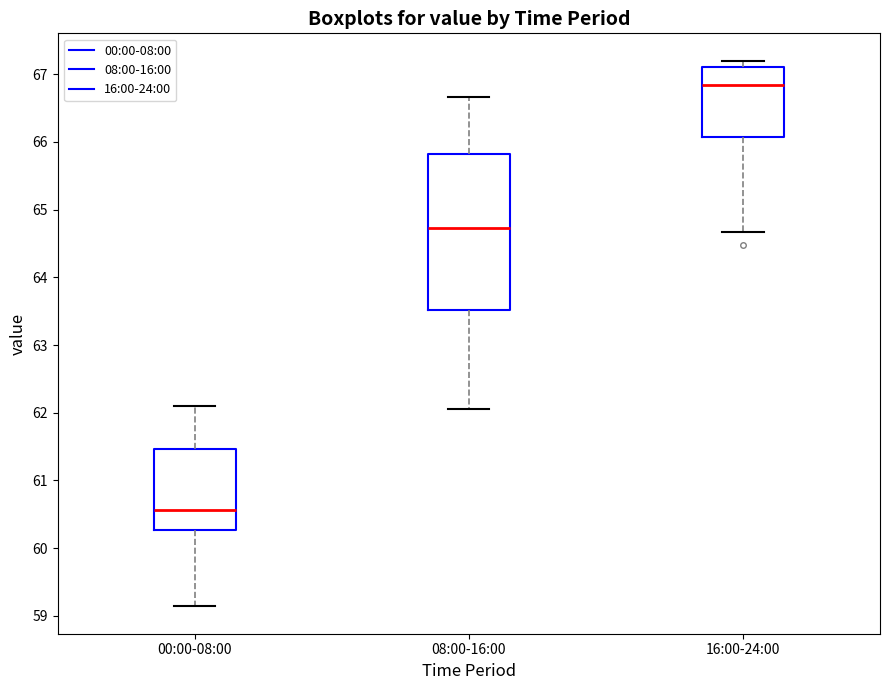

Reading left to right, transcribe this box plot: for each box, give where its median line is, the range the box spans, and where its two whiskers end, as read against the y-axis. The values are not printed on the chart, so give them approximately, as read against the axis.

00:00-08:00: median 60.6, box 60.3 to 61.5, whiskers 59.1 to 62.1
08:00-16:00: median 64.7, box 63.5 to 65.8, whiskers 62.1 to 66.7
16:00-24:00: median 66.8, box 66.1 to 67.1, whiskers 64.7 to 67.2